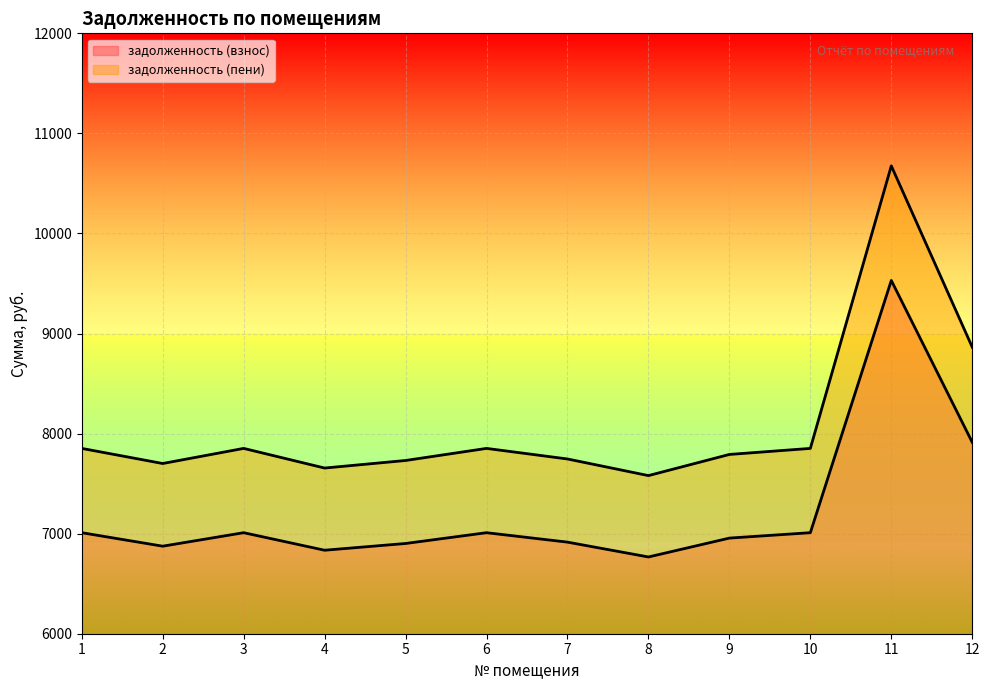

What is the total value across all series at 6?

14861.6